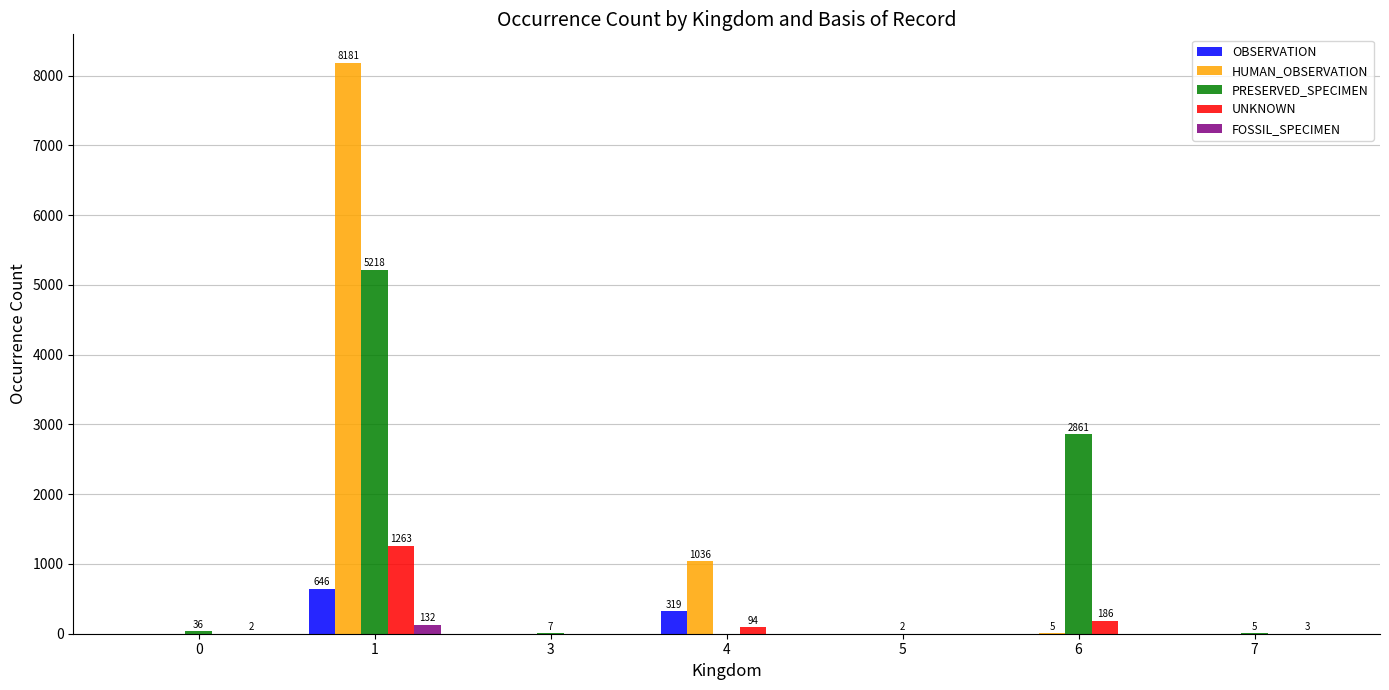

Count the number of data series in this chart.

5